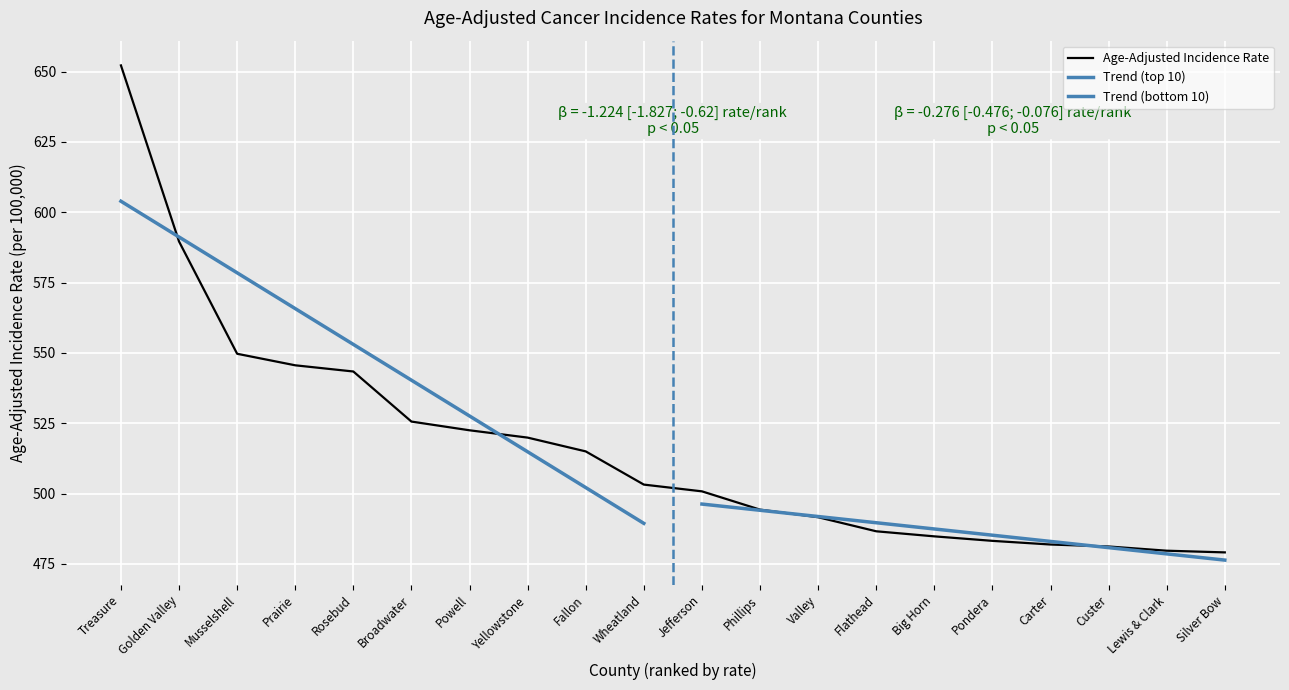

True or false: Upper 95% CI and Lower 95% CI intersect in this chart.

False